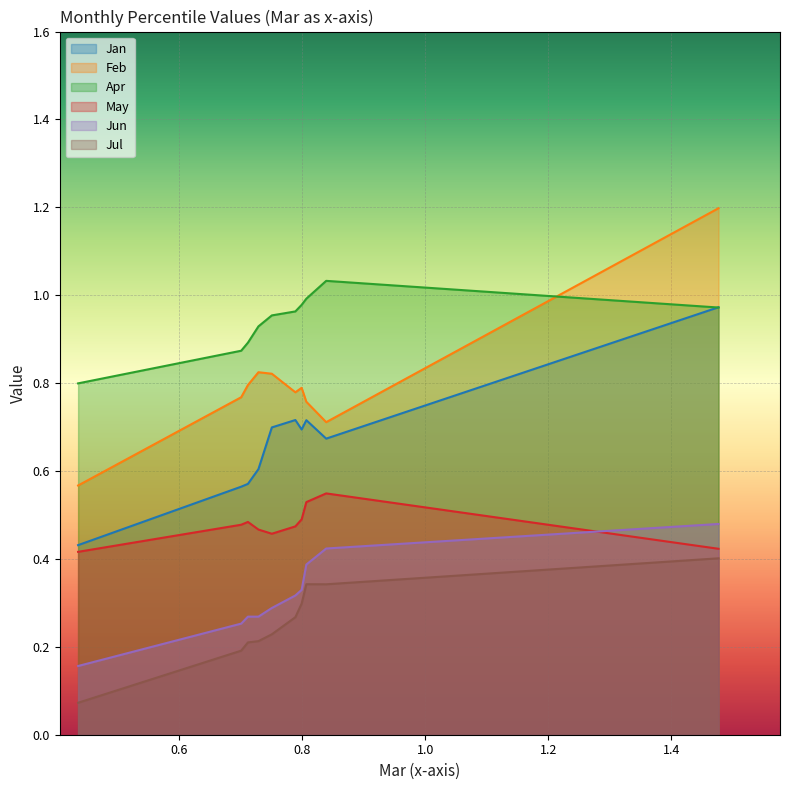

Rank the series by their maximum value, from highest to lowest.

Feb, Apr, Jan, May, Jun, Jul